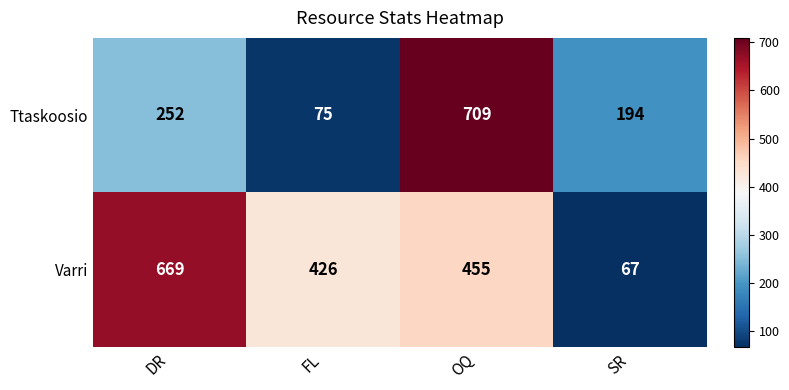

Reading left to right, list all the values displayed in this chart.

Ttaskoosio: 252	75	709	194
Varri: 669	426	455	67